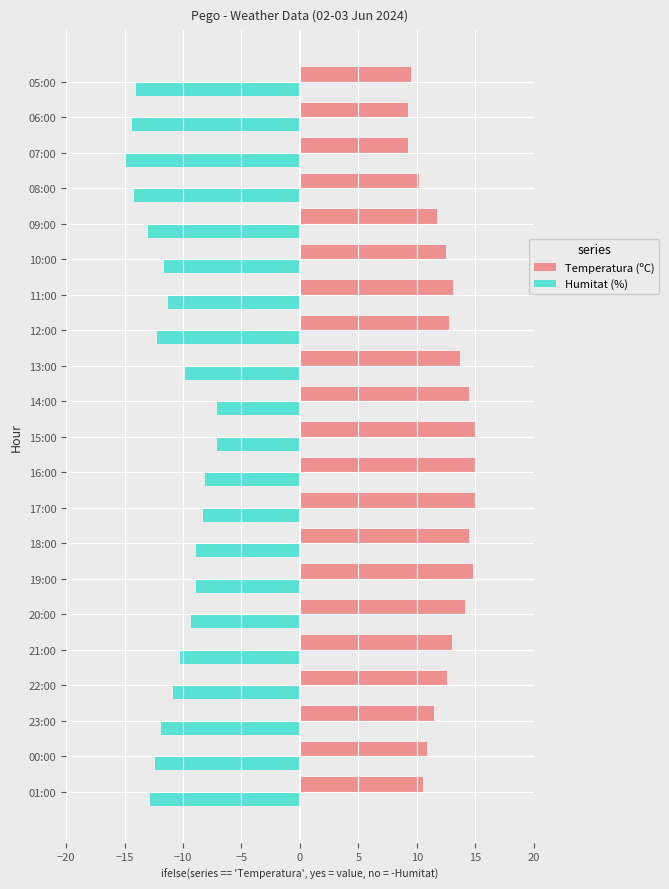

Which series changed the most between 23:00 and 19:00?

Temperatura (ºC)